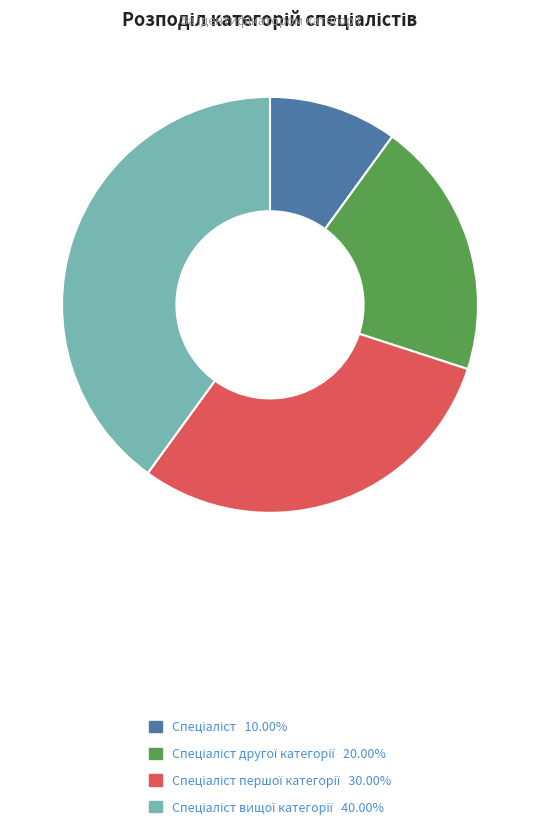

Is there any slice that represents more than half of the pie?

No